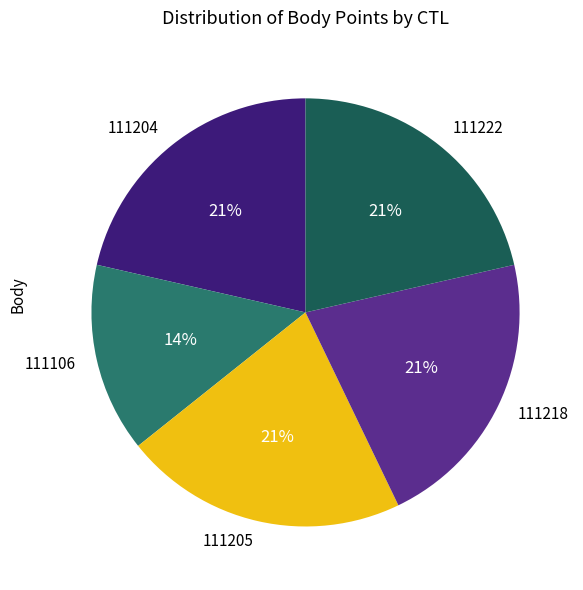

Which category has the smallest portion of the pie?

111106